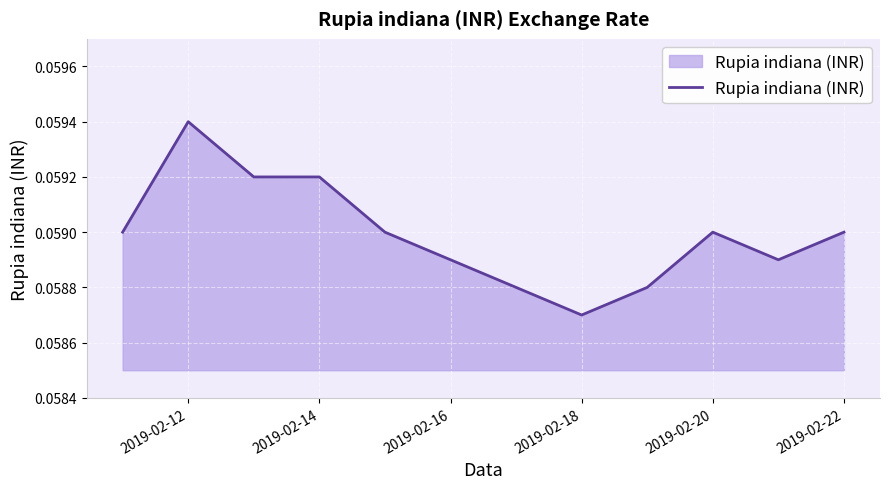

At which category does the chart reach its peak across all series?

2019-02-12